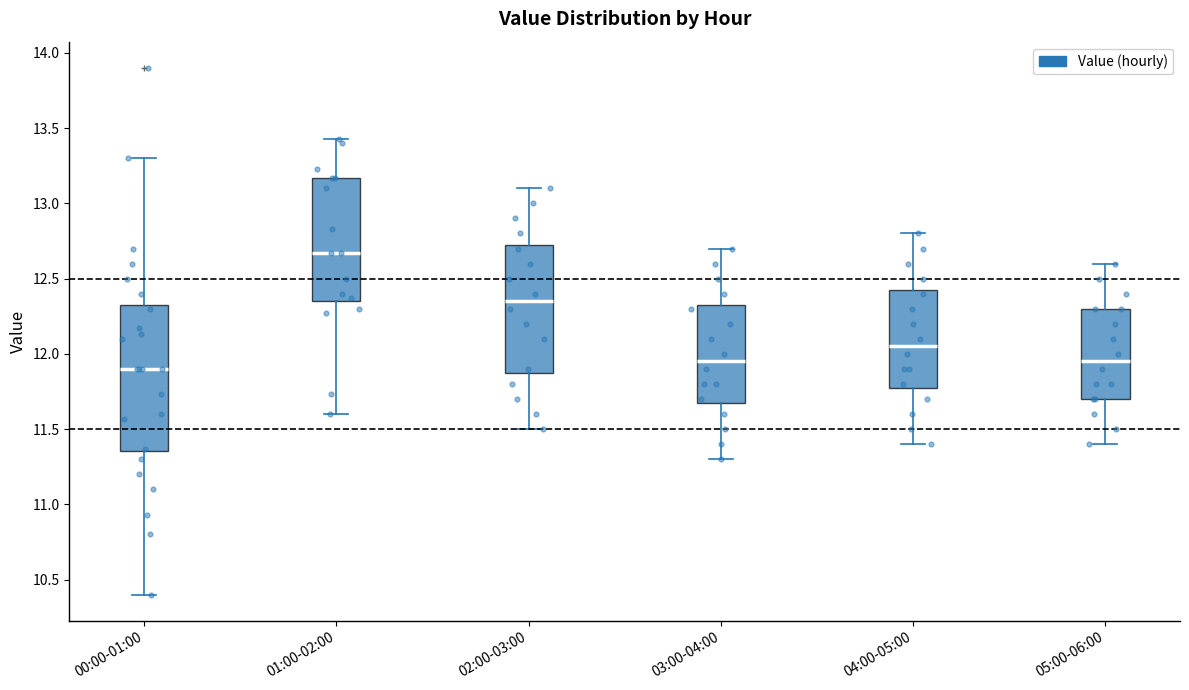

Where does the lower whisker of the box for 00:00-01:00 end on the y-axis? The values are not printed on the chart, so give them approximately, as read against the axis.

10.40